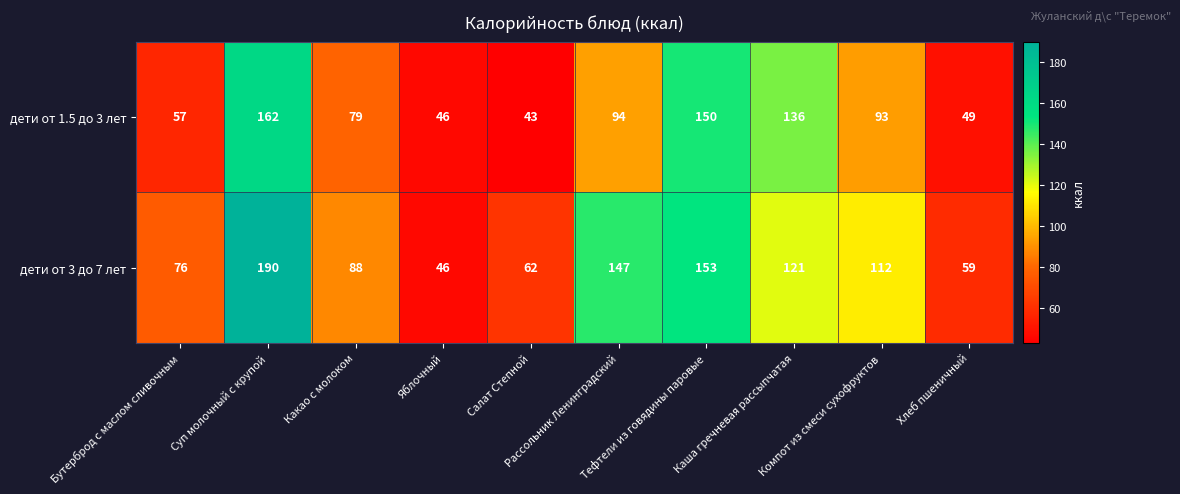

What is the maximum value shown in the chart?

190